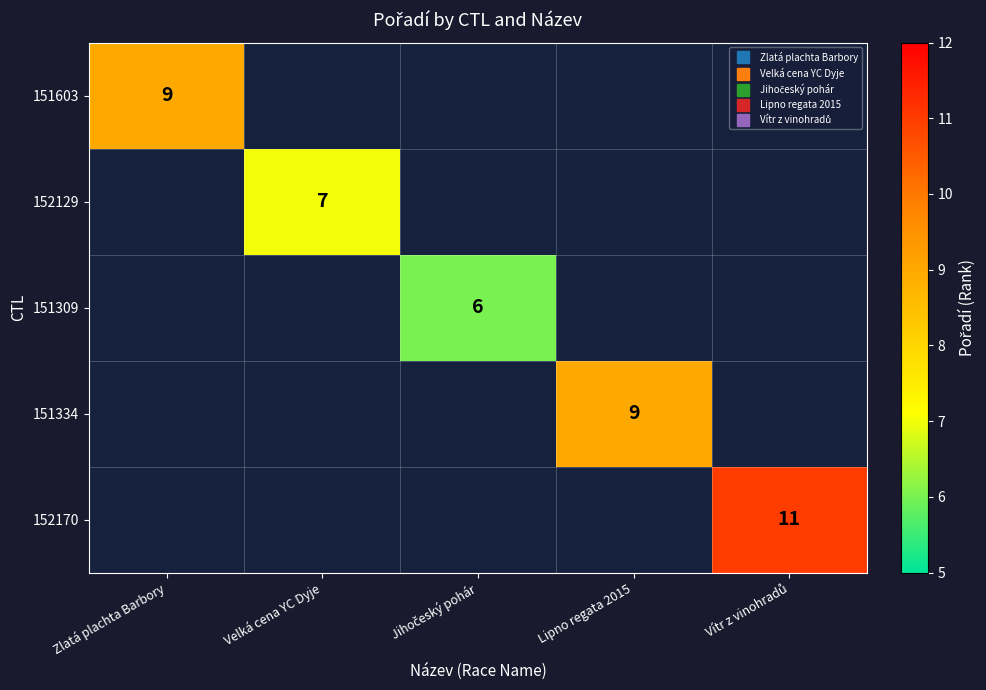

Which has a higher value, Jihočeský pohár or Velká cena YC Dyje?

Velká cena YC Dyje